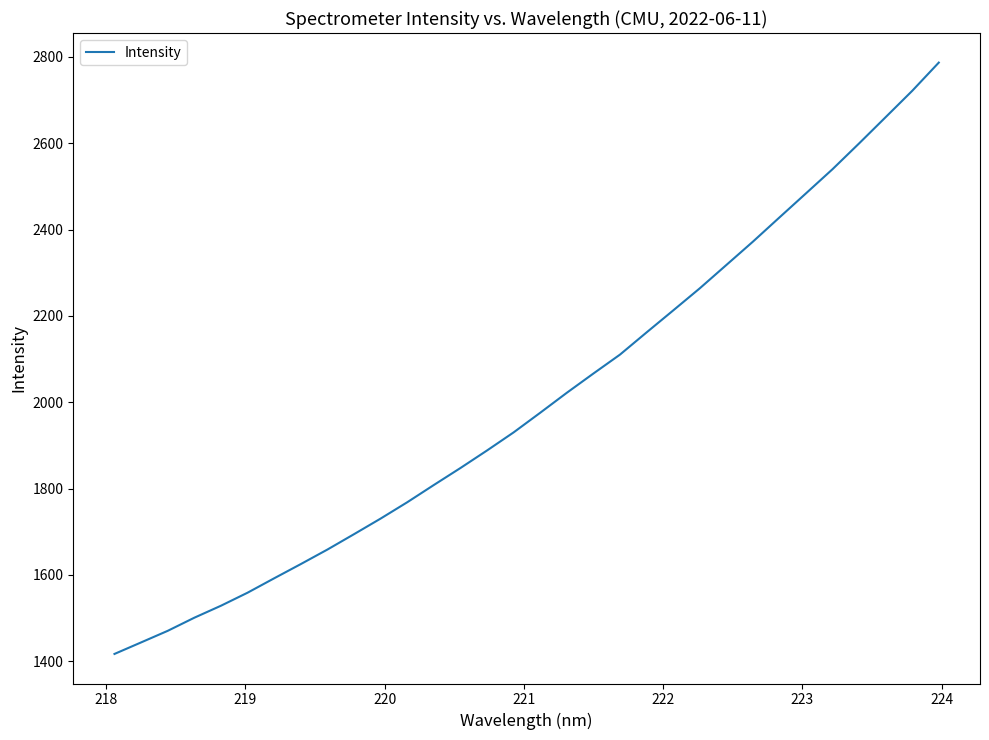

What is the difference between the maximum and minimum values?

1370.0